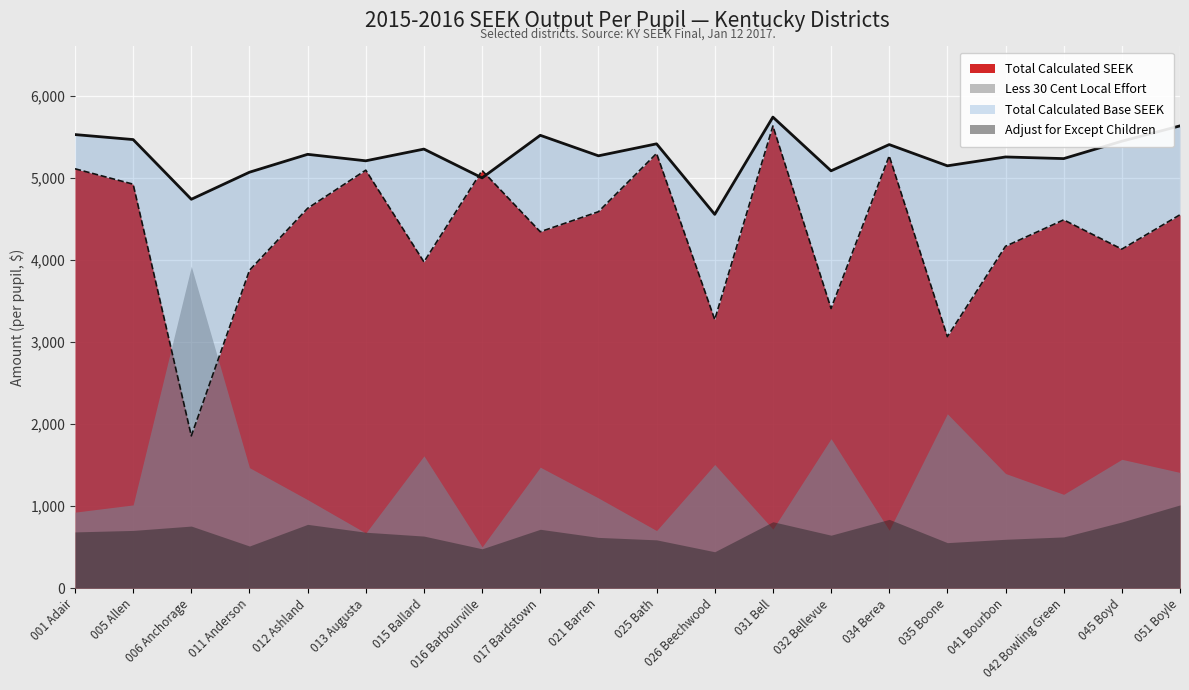

What is the spread (max minus min) of values at 011 Anderson?

4558